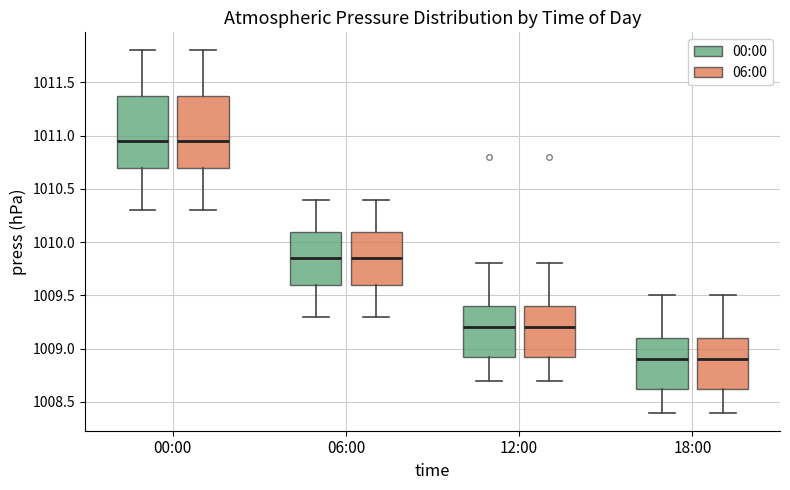

Reading left to right, read every box against the y-axis: the position of its median line, the range the box covers, and the ends of its whiskers. The values are not printed on the chart, so give them approximately, as read against the axis.

00:00 (00:00): median 1010.95, box 1010.70 to 1011.40, whiskers 1010.30 to 1011.80
00:00 (06:00): median 1010.95, box 1010.70 to 1011.40, whiskers 1010.30 to 1011.80
06:00 (00:00): median 1009.85, box 1009.60 to 1010.10, whiskers 1009.30 to 1010.40
06:00 (06:00): median 1009.85, box 1009.60 to 1010.10, whiskers 1009.30 to 1010.40
12:00 (00:00): median 1009.20, box 1008.95 to 1009.40, whiskers 1008.70 to 1009.80
12:00 (06:00): median 1009.20, box 1008.95 to 1009.40, whiskers 1008.70 to 1009.80
18:00 (00:00): median 1008.90, box 1008.65 to 1009.10, whiskers 1008.40 to 1009.50
18:00 (06:00): median 1008.90, box 1008.65 to 1009.10, whiskers 1008.40 to 1009.50